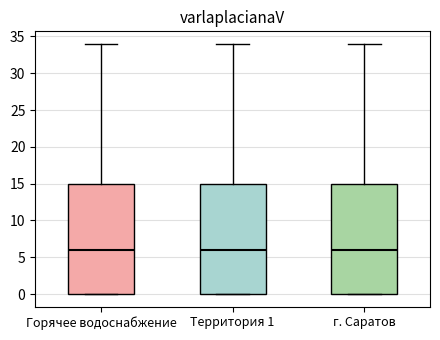

Reading left to right, read every box against the y-axis: the position of its median line, the range the box covers, and the ends of its whiskers. The values are not printed on the chart, so give them approximately, as read against the axis.

Горячее водоснабжение: median 6, box 0 to 15, whiskers 0 to 34
Территория 1: median 6, box 0 to 15, whiskers 0 to 34
г. Саратов: median 6, box 0 to 15, whiskers 0 to 34